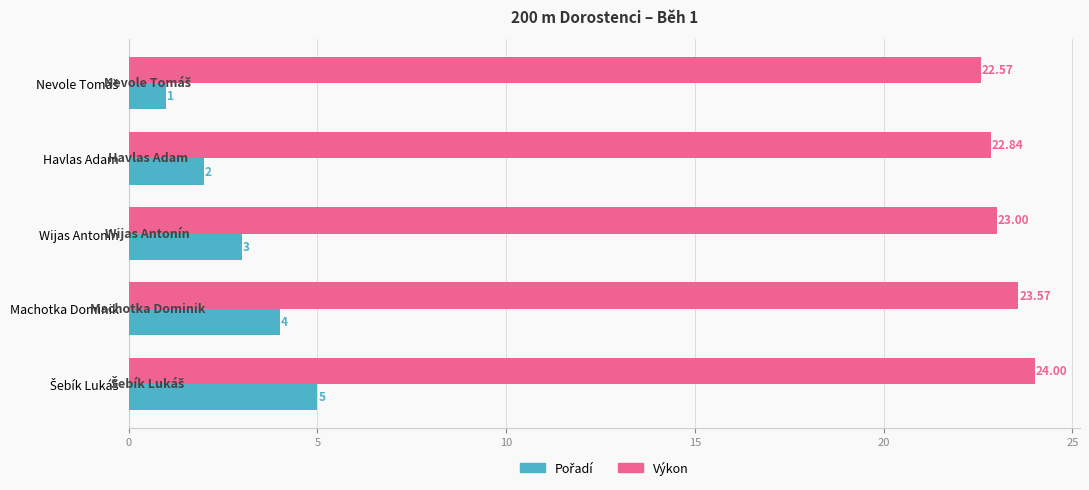

How many series are shown in this chart?

2